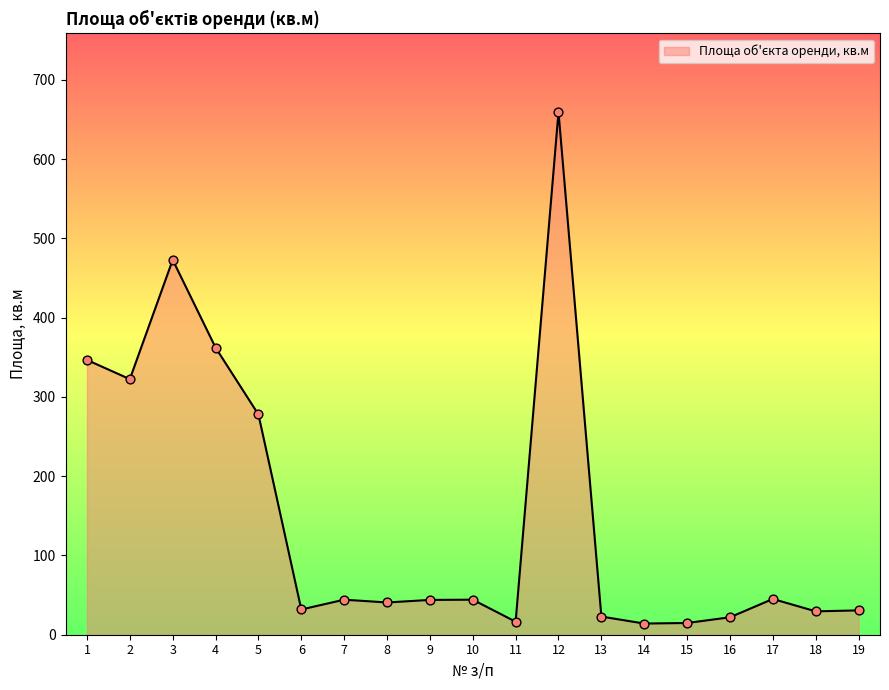

Between 4 and 10, which is larger?

4